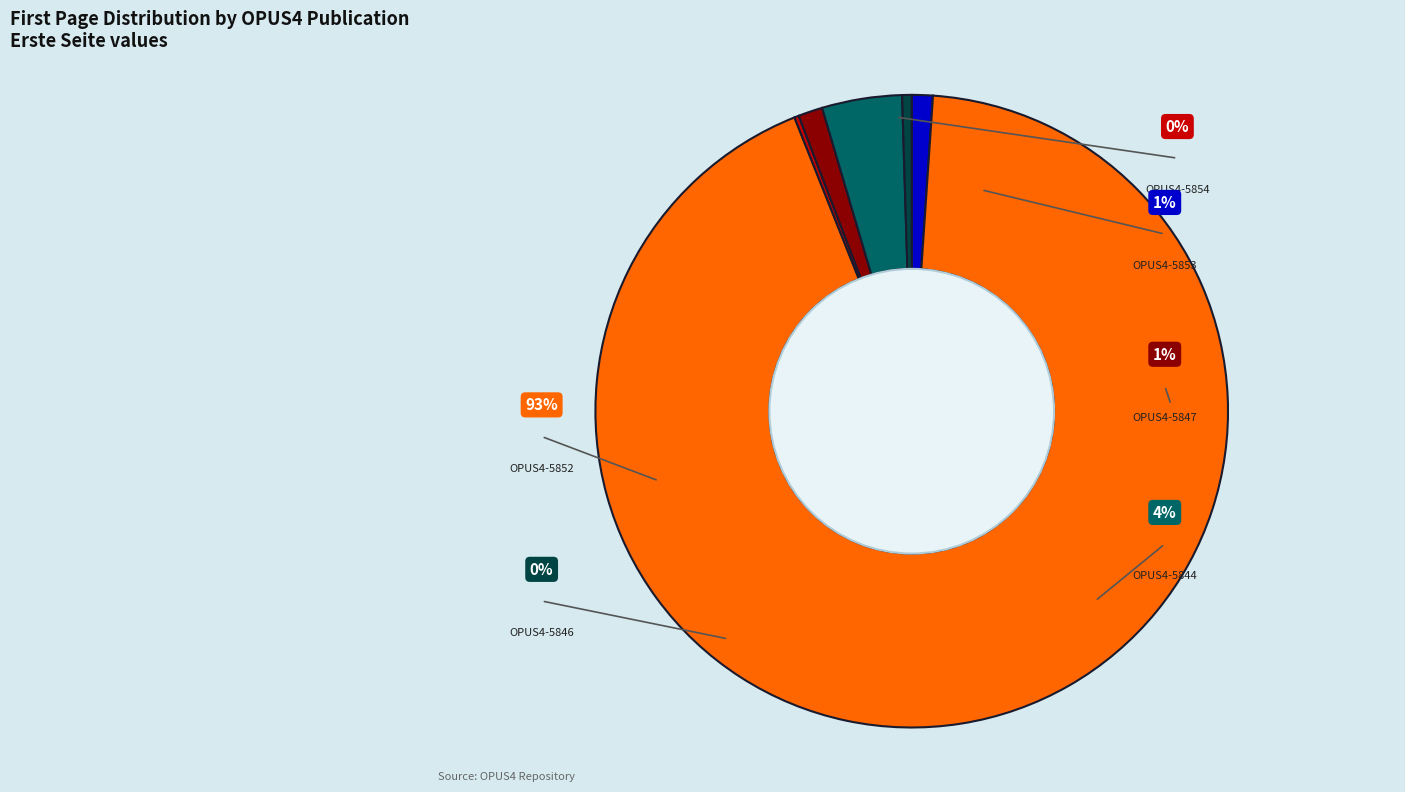

What is the change in value from OPUS4-5854 to OPUS4-5846?

+88